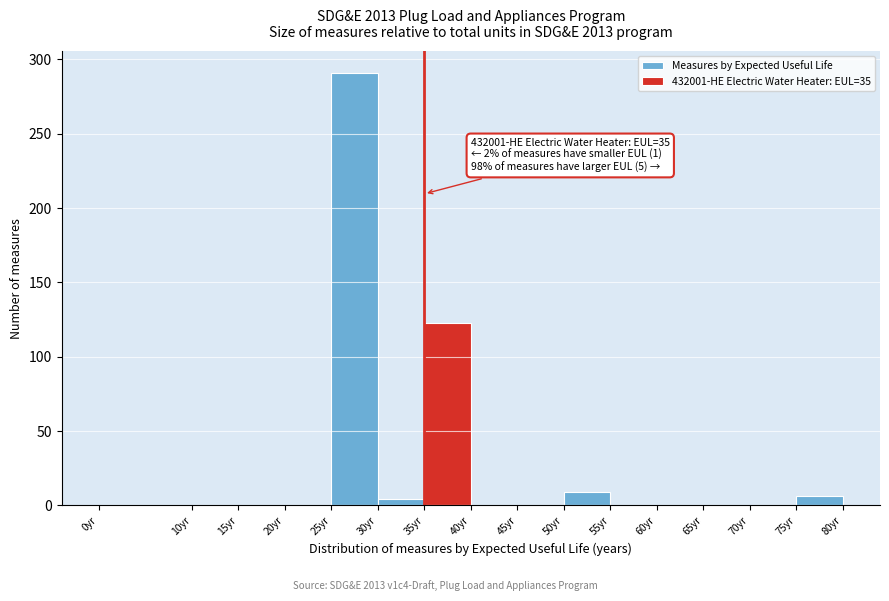

Which range on the x-axis has the tallest bar?

25 to 30